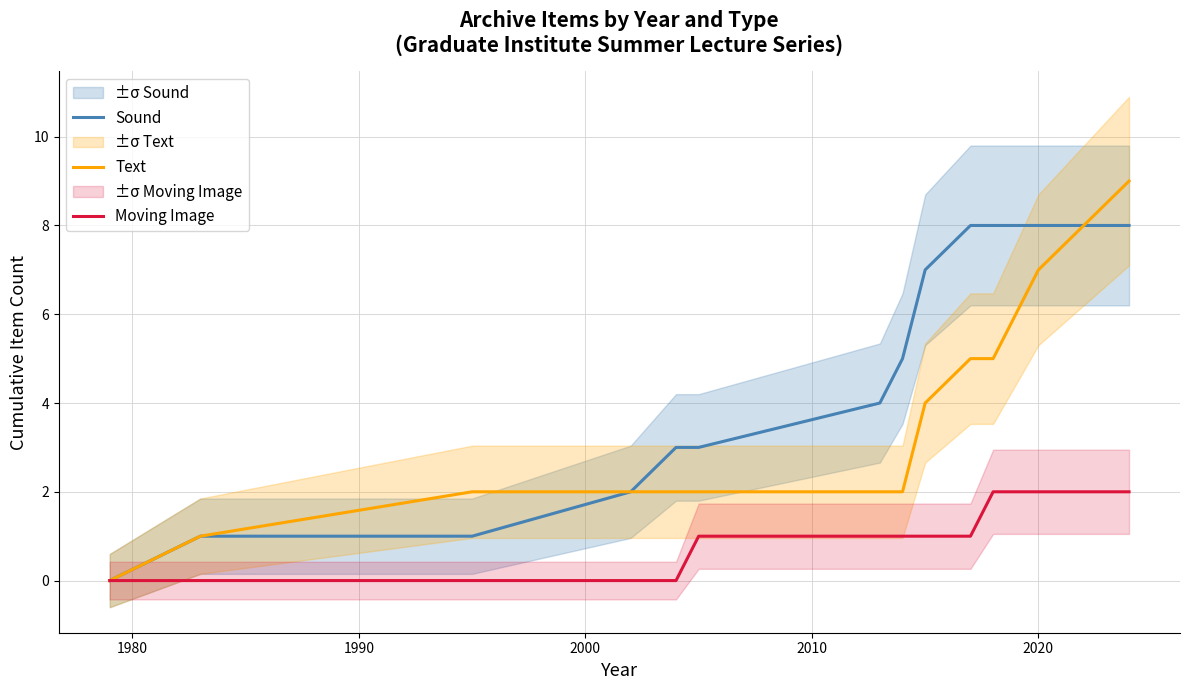

What is the maximum value for Sound?

8